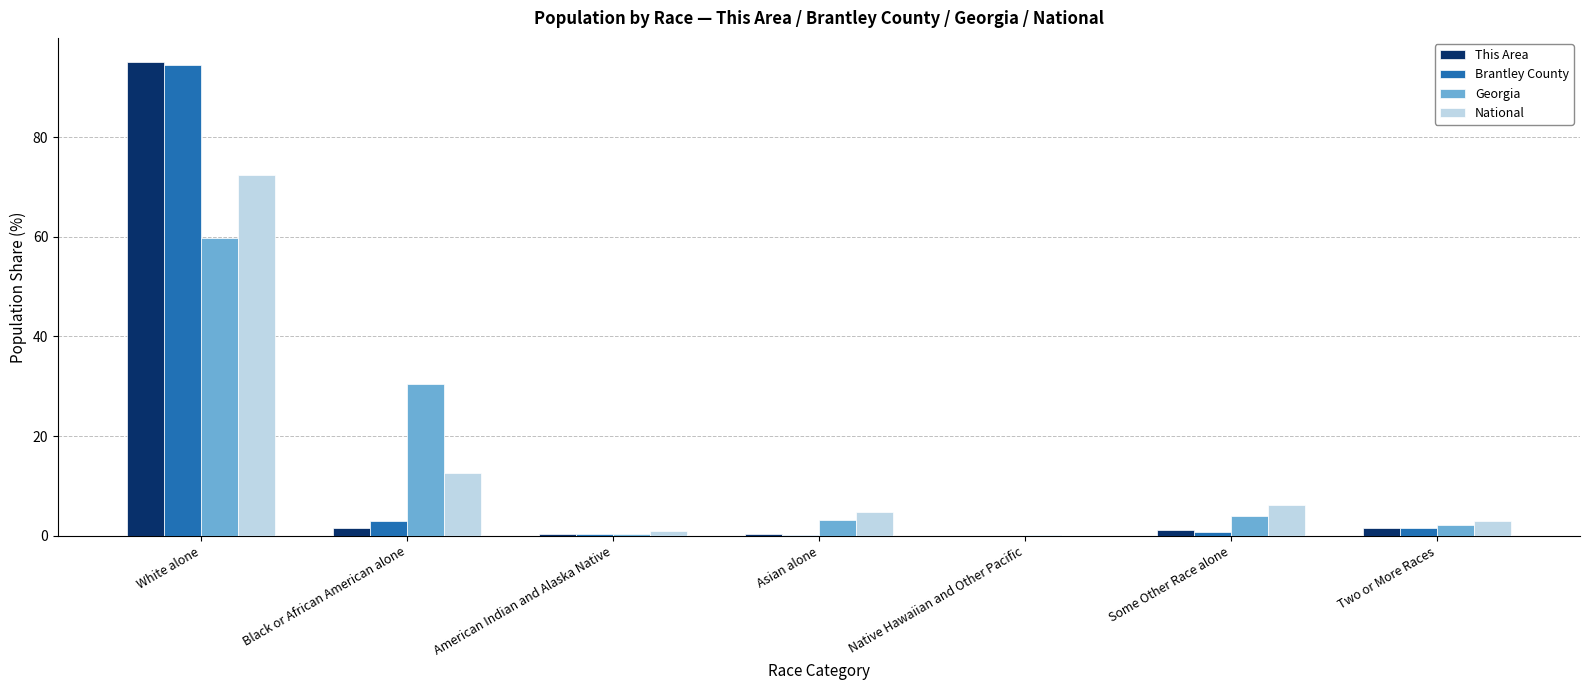

Between White alone and Asian alone, which series saw the biggest shift?

This Area